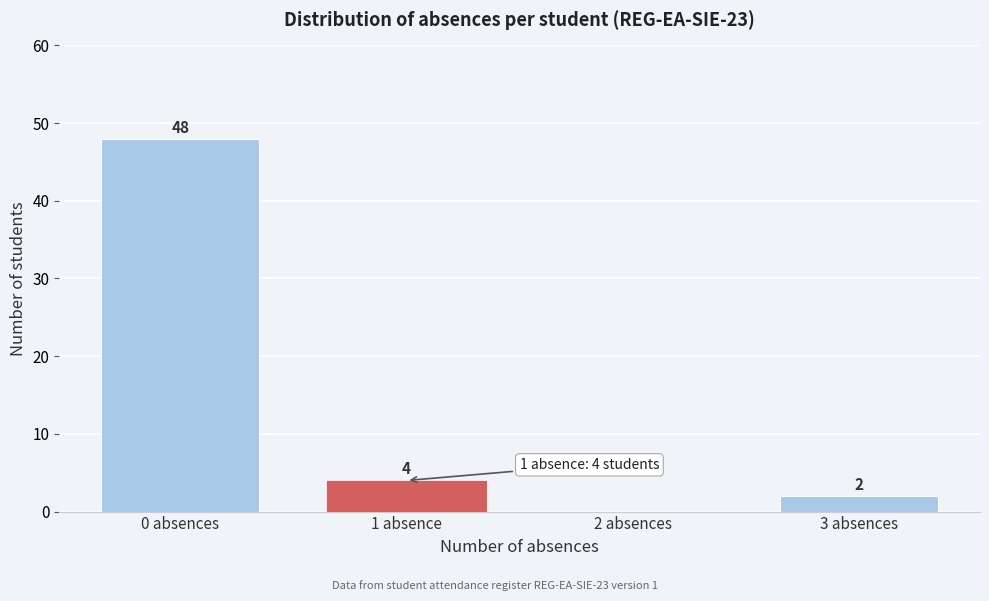

Reading left to right, what are all the values shown in this chart?

0 absences=48	1 absence=4	2 absences=0	3 absences=2